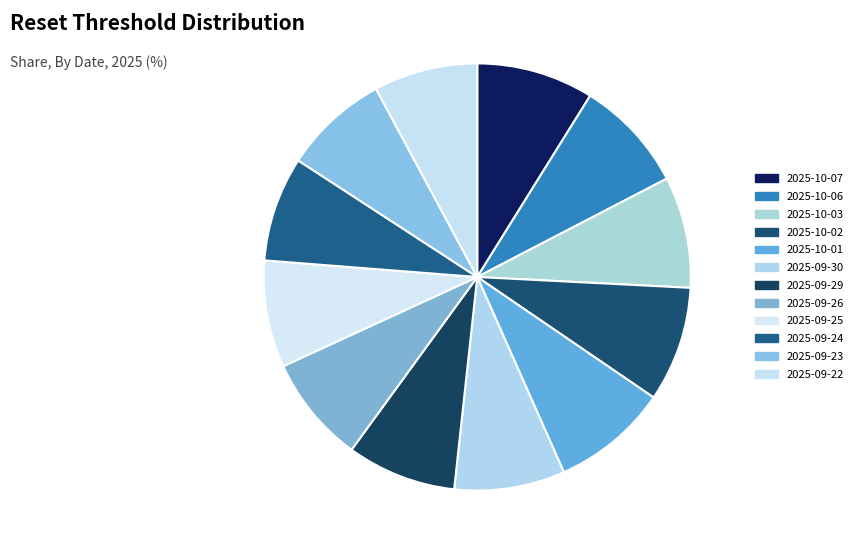

How many slices are in this pie chart?

12